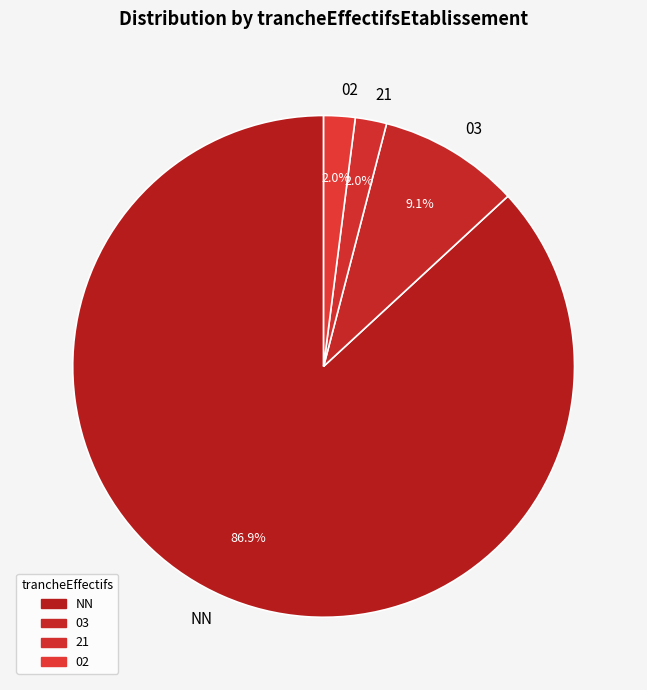

What is the largest slice in the pie chart?

NN